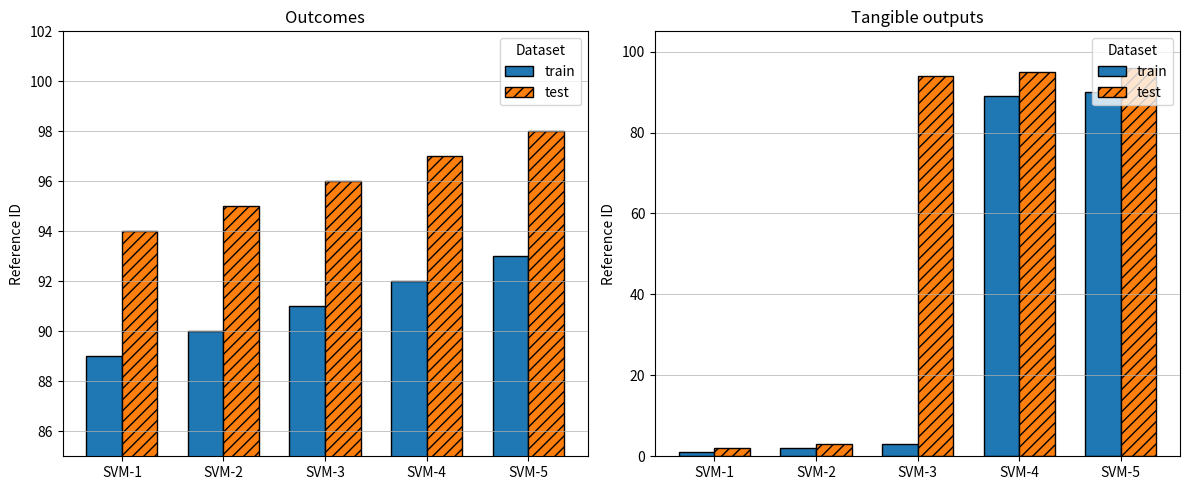

Which series has the widest spread of values?

test